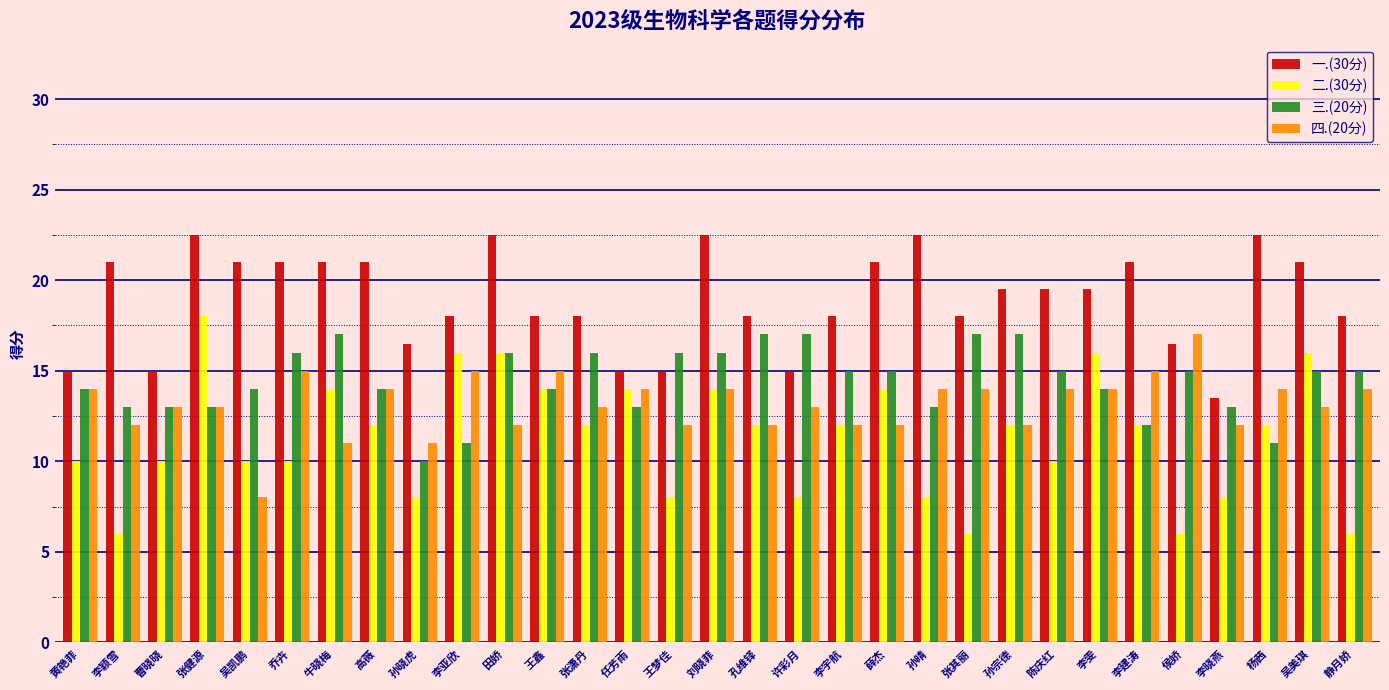

Which series has the largest total across all categories?

一.(30分)